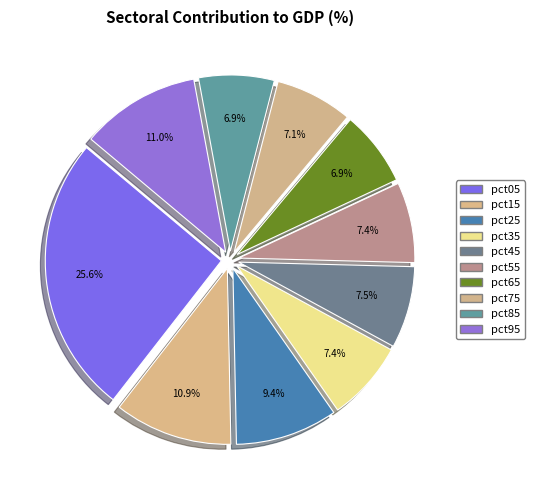

What percentage is the pct35 slice, to the nearest percent?

7%